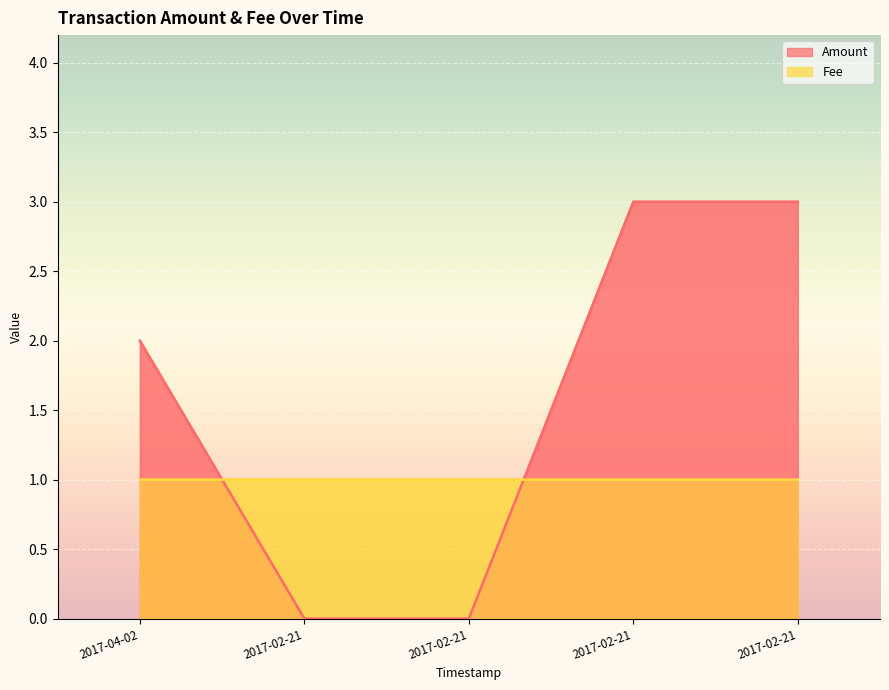

After their last crossing, which series has the higher values: Amount or Fee?

Amount